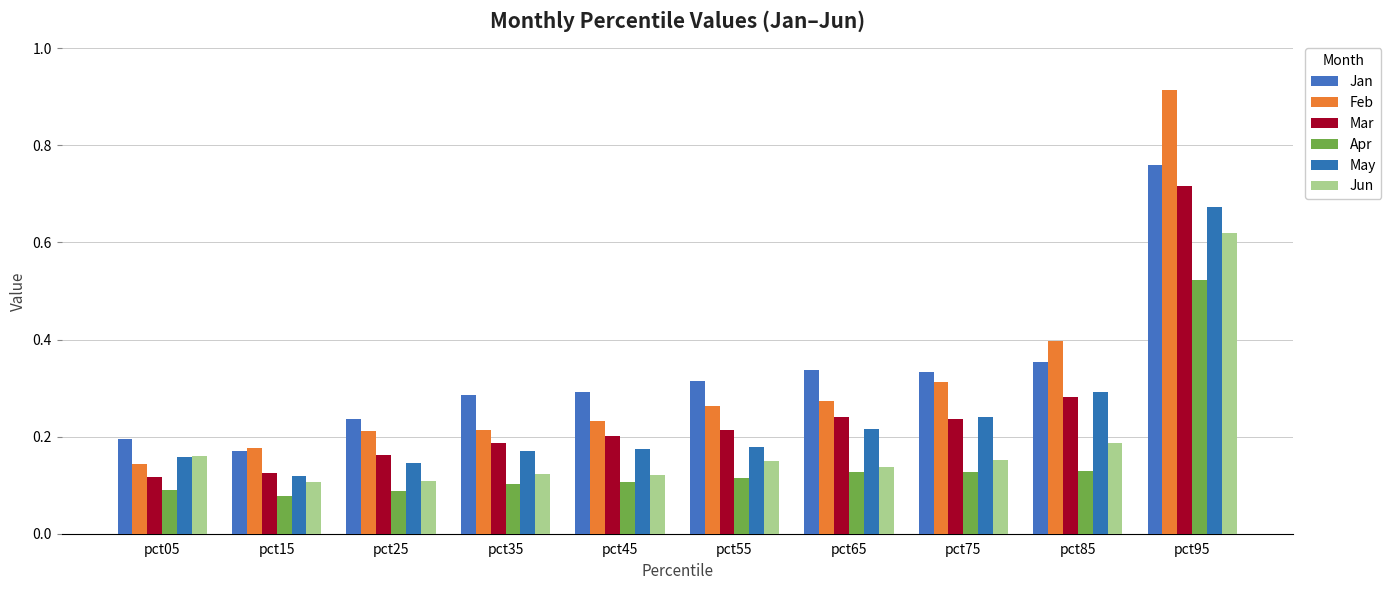

True or false: Jun has a value of 0.1 at pct55.

True